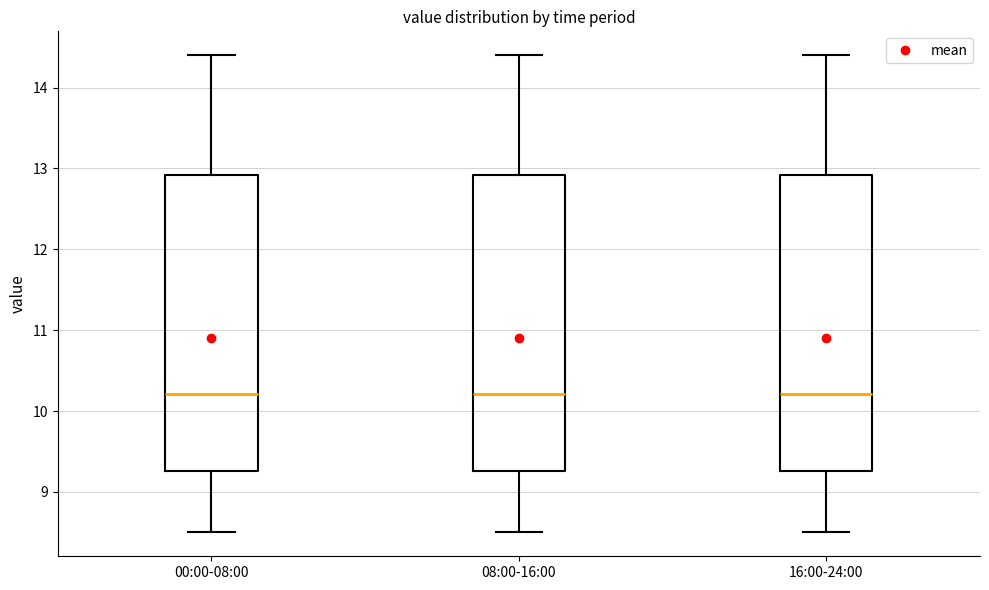

Reading left to right, read every box against the y-axis: the position of its median line, the range the box covers, and the ends of its whiskers. The values are not printed on the chart, so give them approximately, as read against the axis.

00:00-08:00: median 10.2, box 9.3 to 12.9, whiskers 8.5 to 14.4
08:00-16:00: median 10.2, box 9.3 to 12.9, whiskers 8.5 to 14.4
16:00-24:00: median 10.2, box 9.3 to 12.9, whiskers 8.5 to 14.4